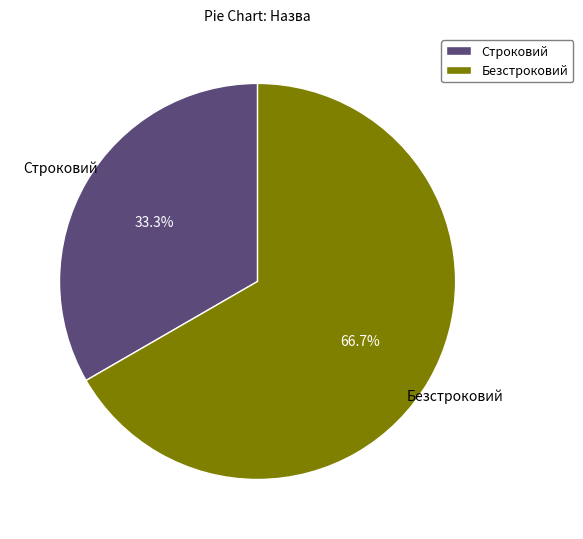

What is the ratio of the value at Строковий to the value at Безстроковий?

0.5